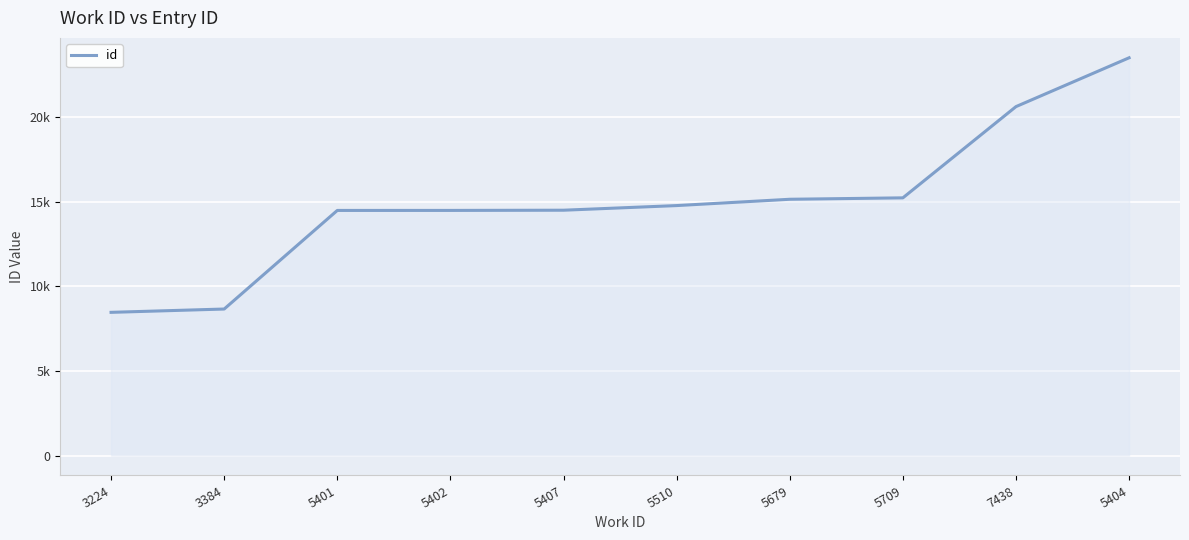

Does the chart display data point markers on the line(s)?

No